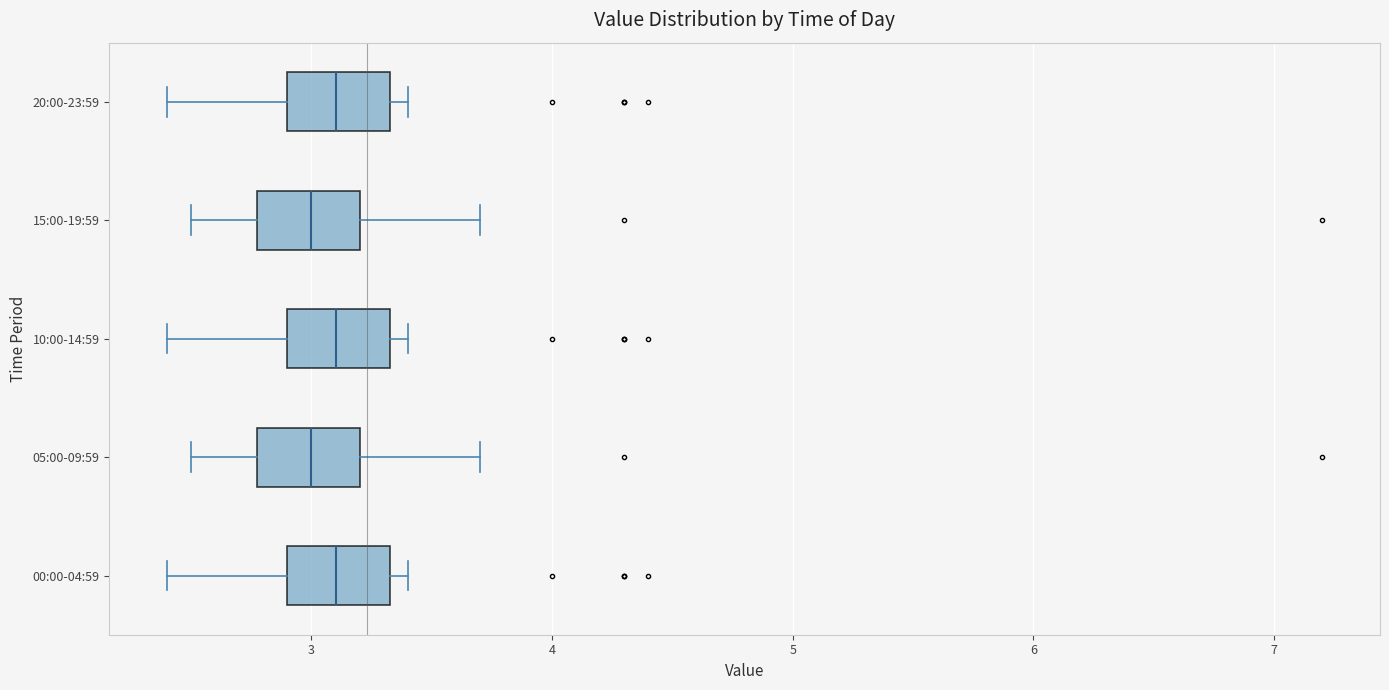

Where is the left edge of the box for 05:00-09:59 on the x-axis? The values are not printed on the chart, so give them approximately, as read against the axis.

2.8